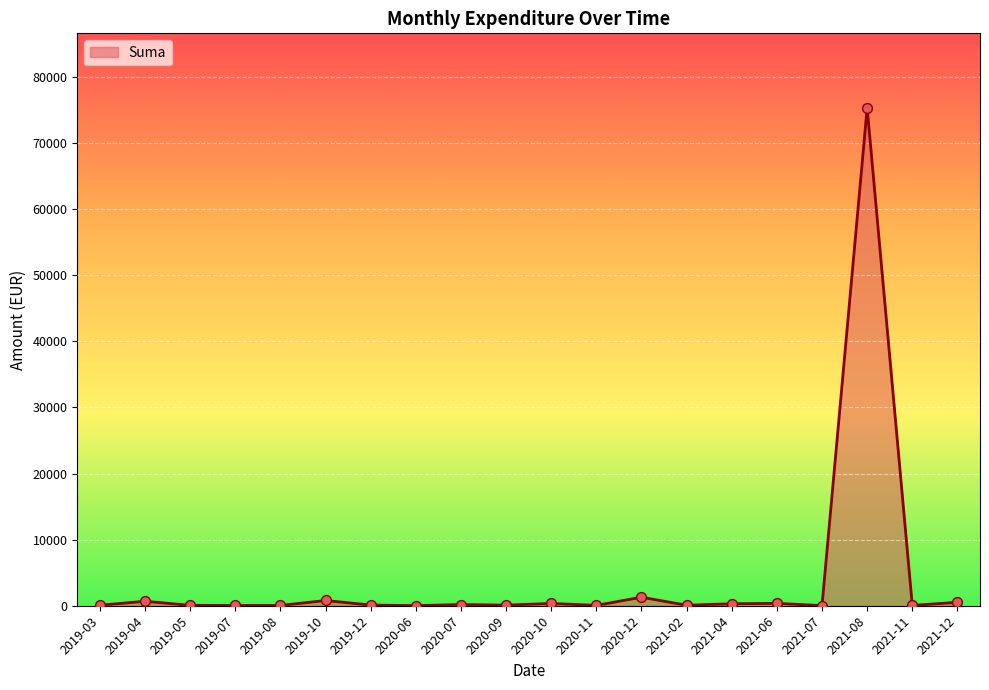

Which label corresponds to the largest value in the chart?

2021-08